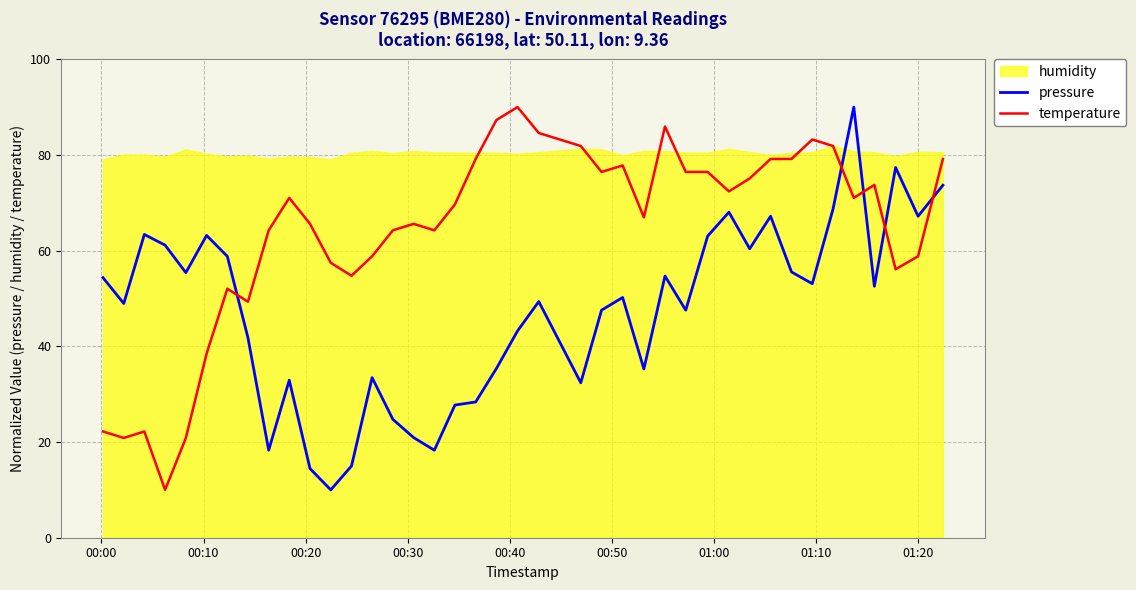

How many times do temperature and pressure cross each other?

5